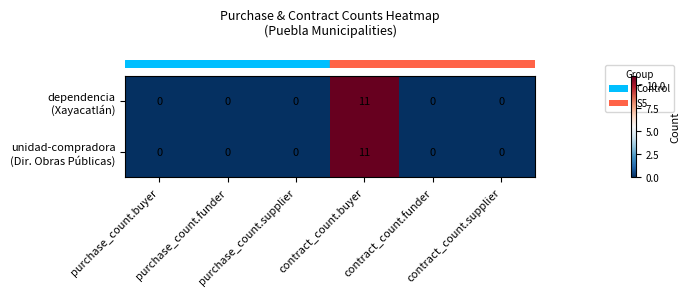

What is the maximum value shown in the chart?

11